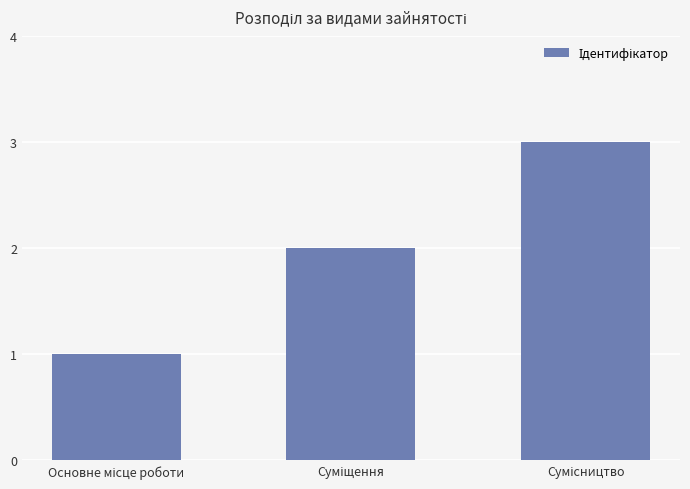

What is the difference between the maximum and minimum values?

2